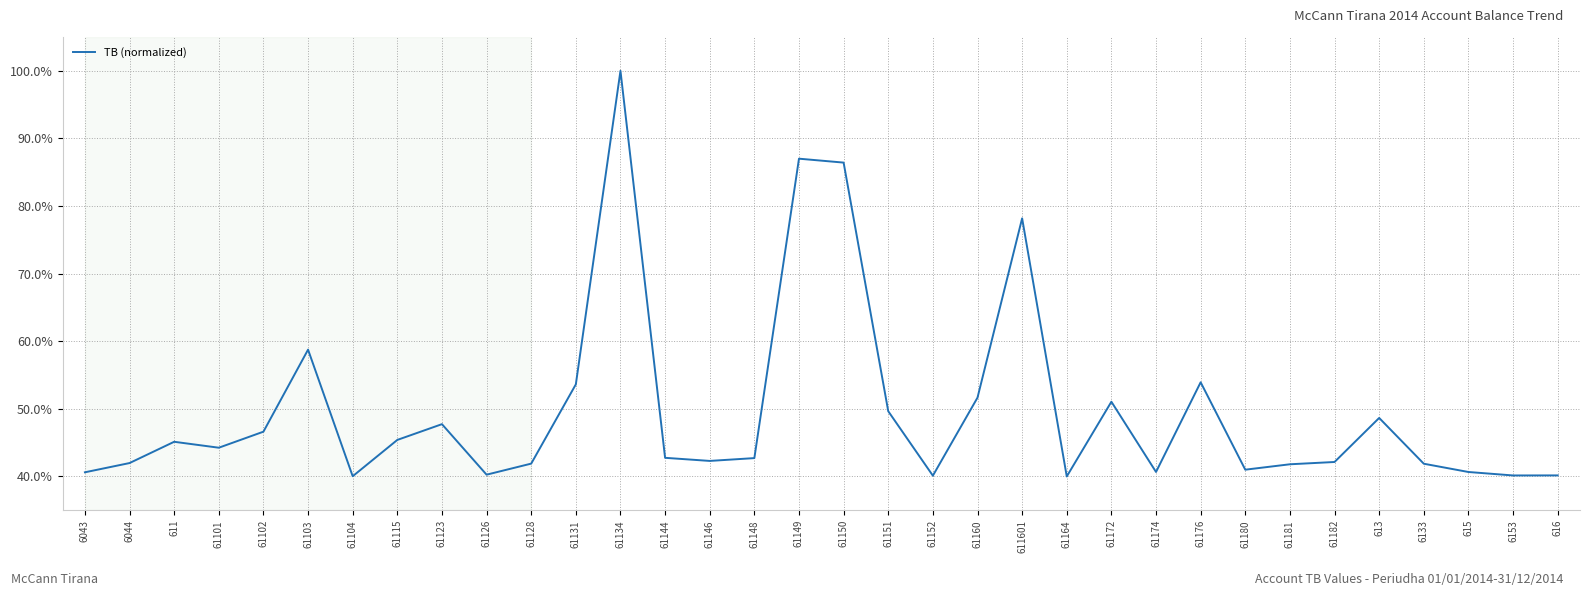

True or false: there are more than 0 points higher than both neighbors.

True